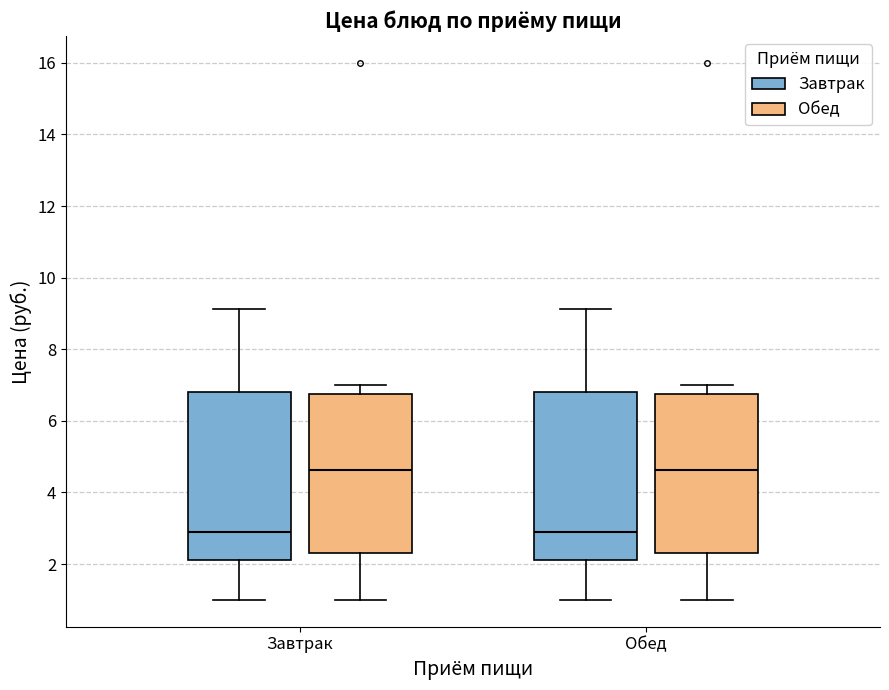

Reading left to right, read every box against the y-axis: the position of its median line, the range the box covers, and the ends of its whiskers. The values are not printed on the chart, so give them approximately, as read against the axis.

Завтрак (Завтрак): median 2.8, box 2.2 to 6.8, whiskers 1.0 to 9.2
Завтрак (Обед): median 4.6, box 2.4 to 6.8, whiskers 1.0 to 7.0
Обед (Завтрак): median 2.8, box 2.2 to 6.8, whiskers 1.0 to 9.2
Обед (Обед): median 4.6, box 2.4 to 6.8, whiskers 1.0 to 7.0